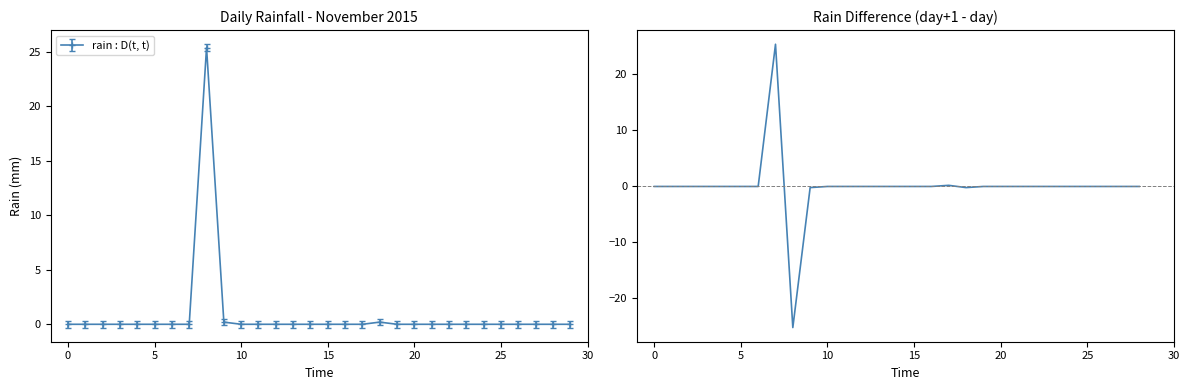

What is the difference between the maximum and second lowest values?

25.6